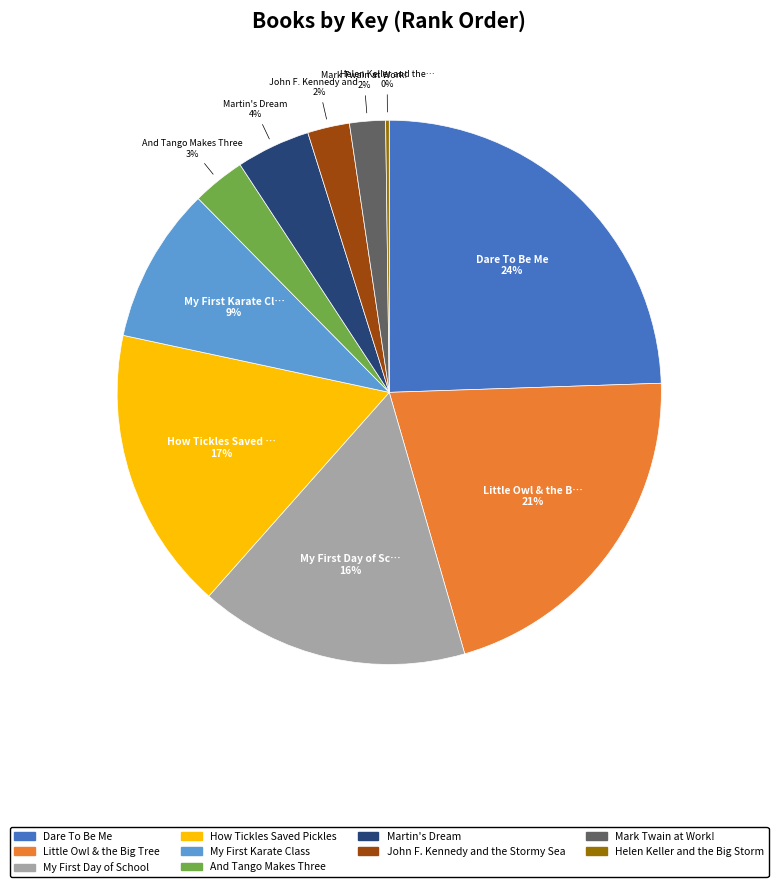

Is it true that John F. Kennedy and the Stormy Sea is 12% of the pie?

False